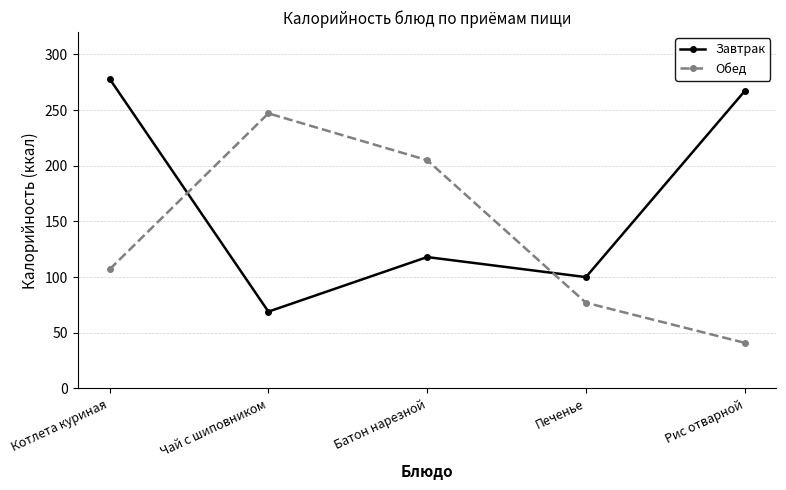

What is the difference between the highest and lowest values at Батон нарезной?

87